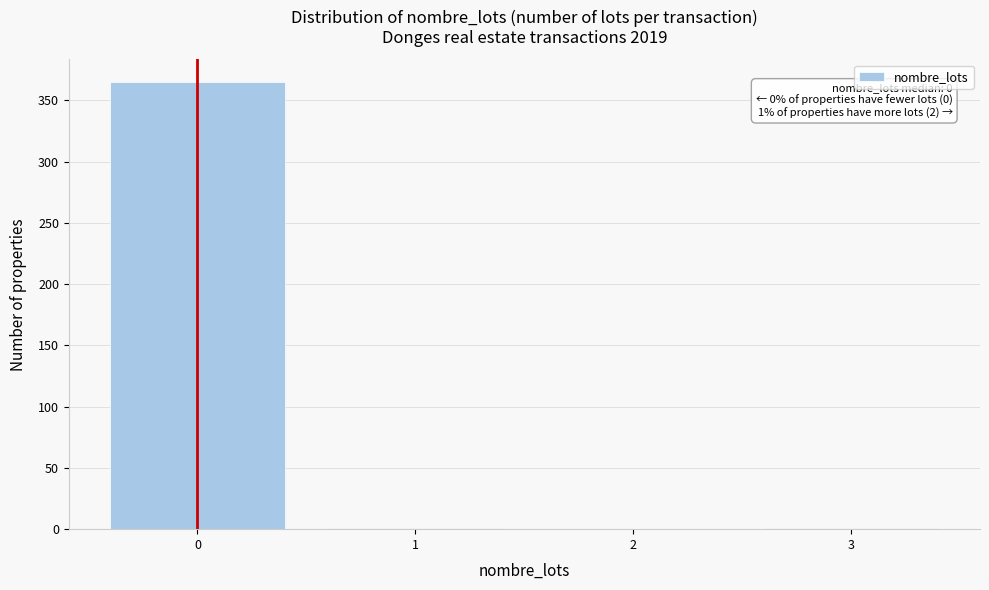

Which range on the x-axis has the tallest bar?

-0.5 to 0.5